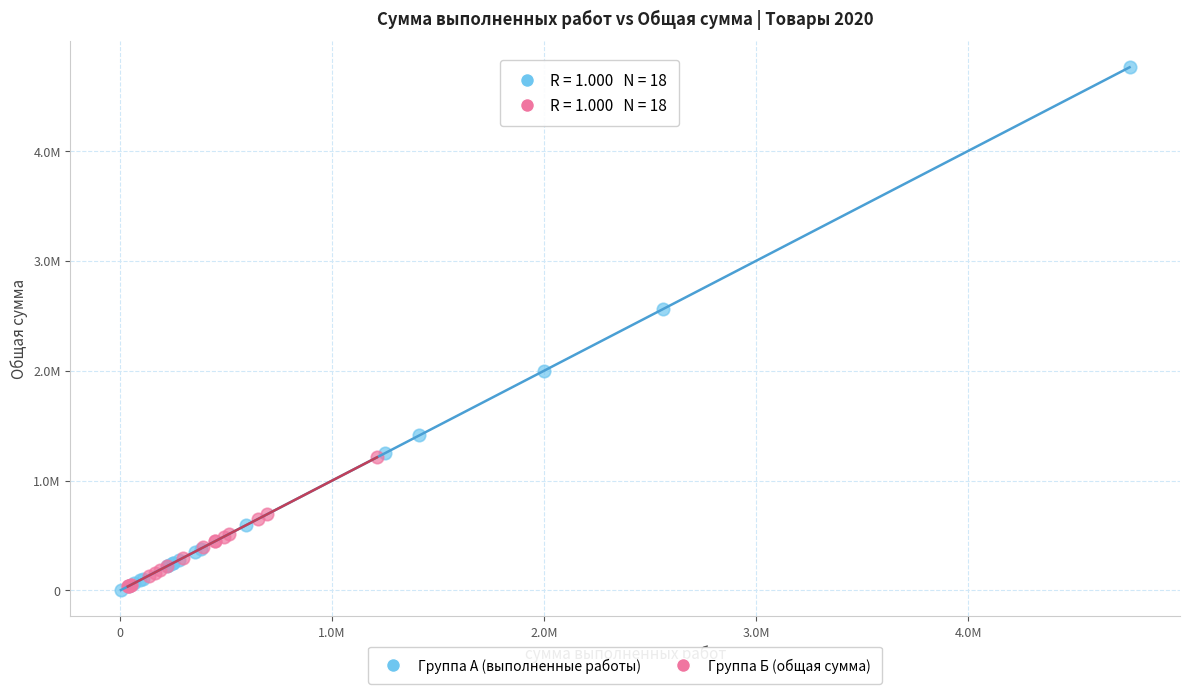

What are all the series names shown in the legend?

Группа А (выполненные работы), Группа Б (общая сумма)